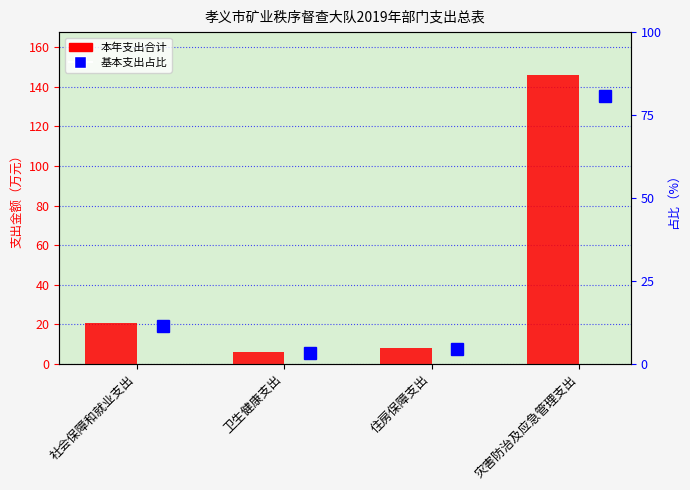

Which series has the largest range (max minus min)?

本年支出合计